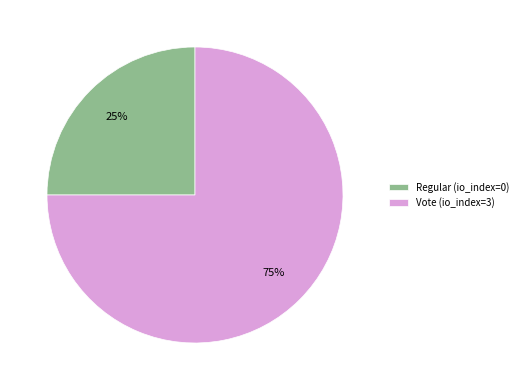

Count the number of slices in the pie.

2